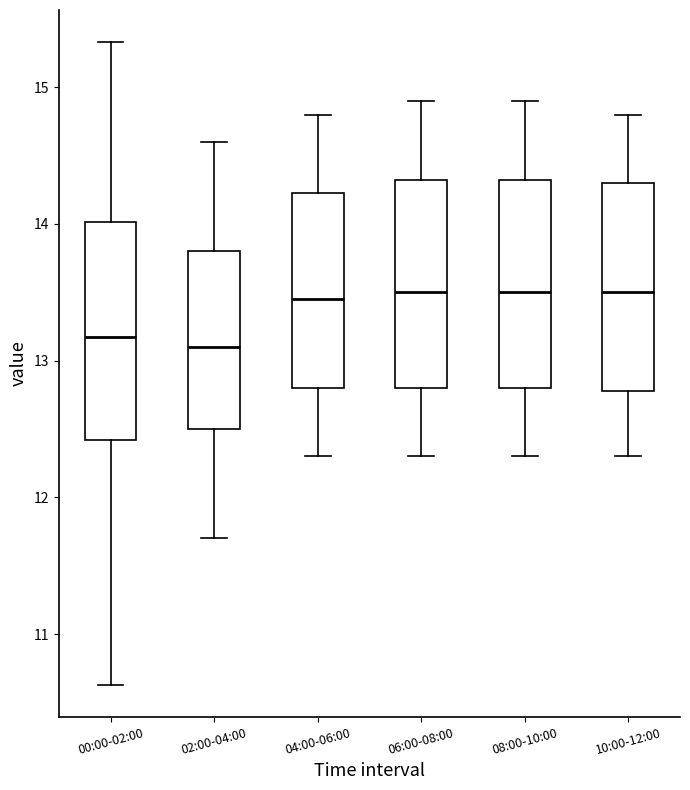

Where does the median line of the box for 10:00-12:00 sit on the y-axis? The values are not printed on the chart, so give them approximately, as read against the axis.

13.5